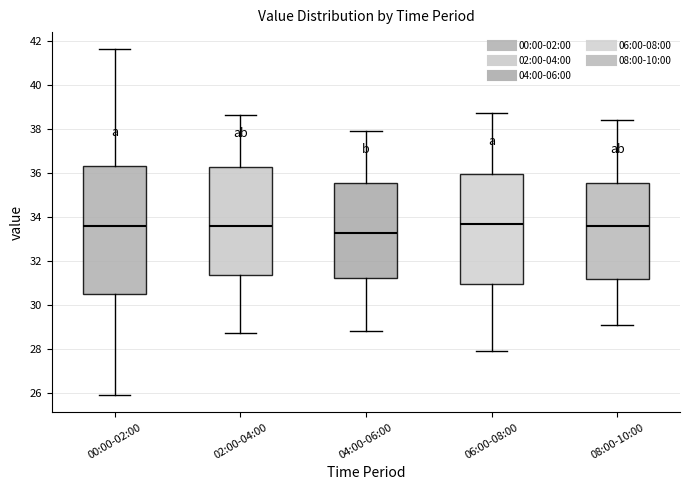

Where does the upper whisker of the box for 04:00-06:00 end on the y-axis? The values are not printed on the chart, so give them approximately, as read against the axis.

38.0